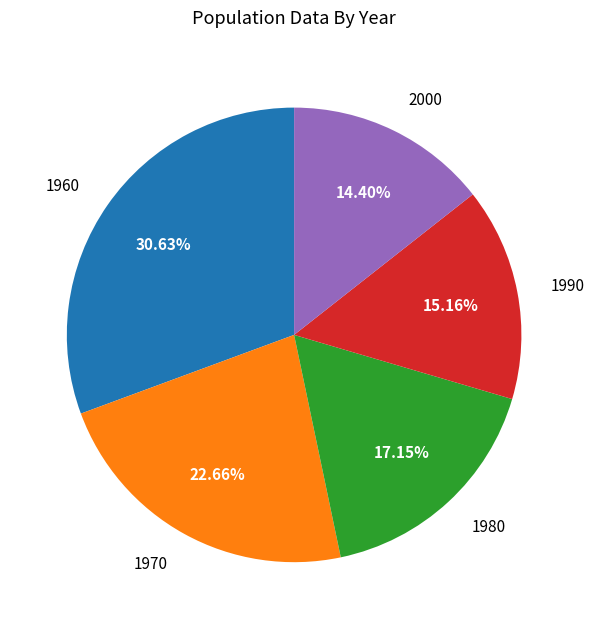

What is the smallest slice in the pie chart?

2000